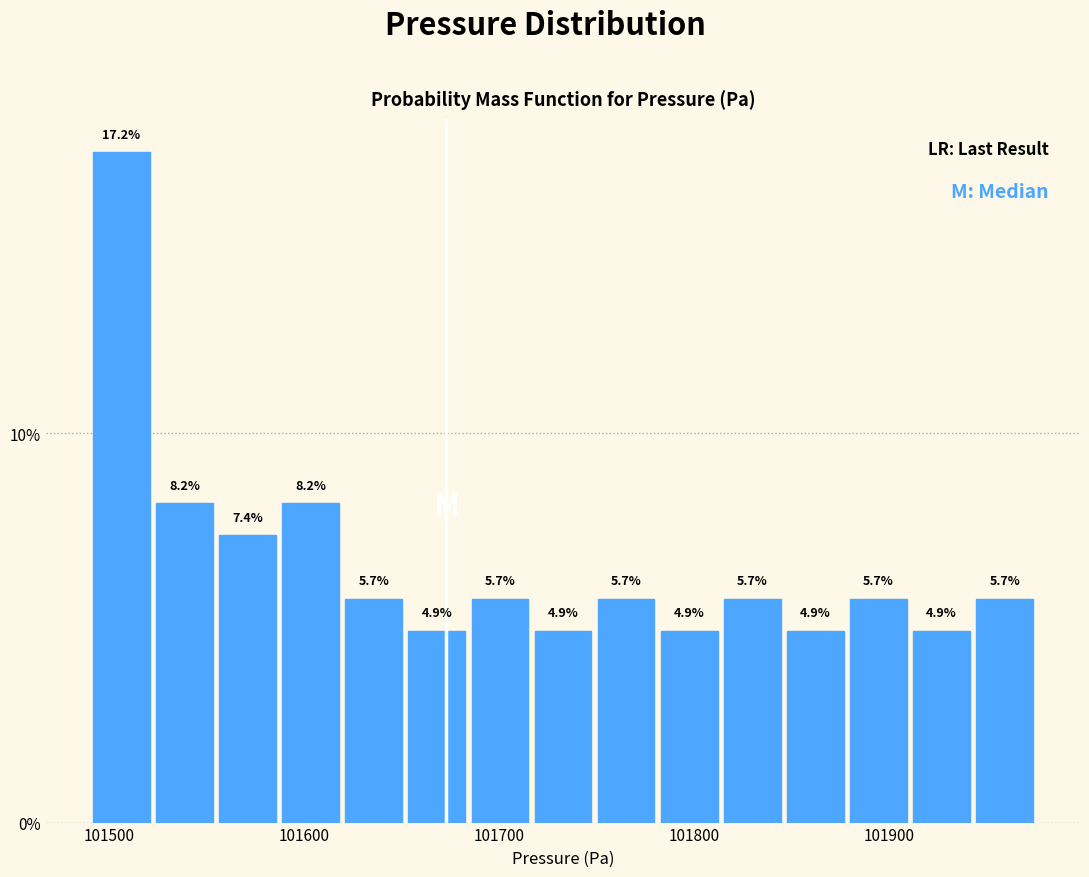

Read against the x-axis, roughly where is the centre of the tallest bar?

101510